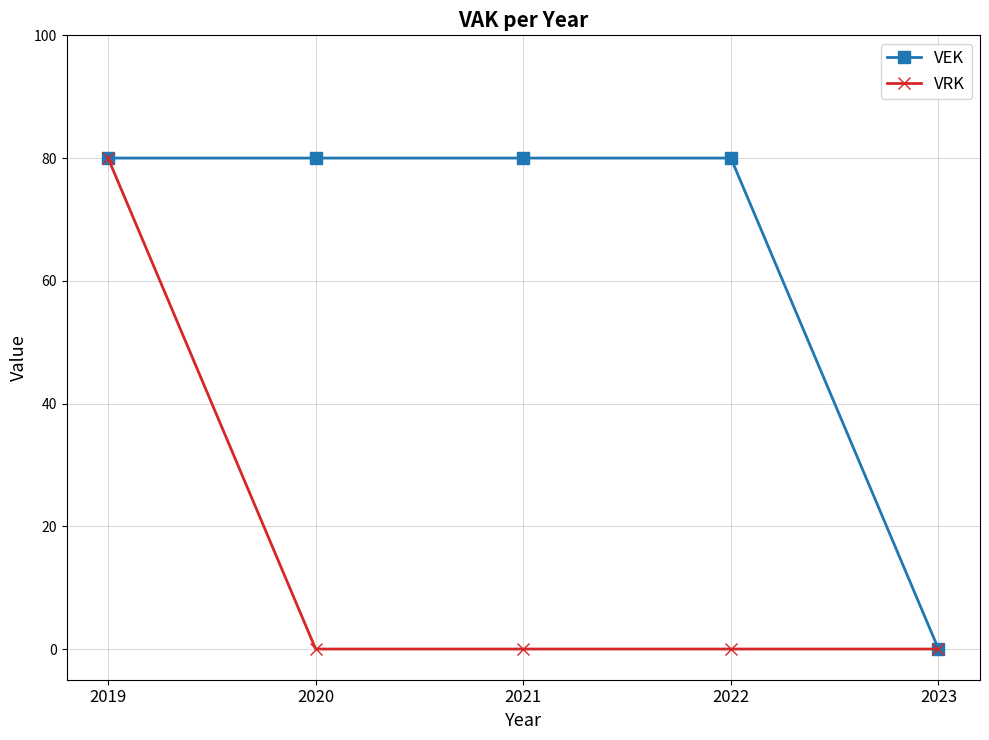

What is the highest value of the VRK series?

80